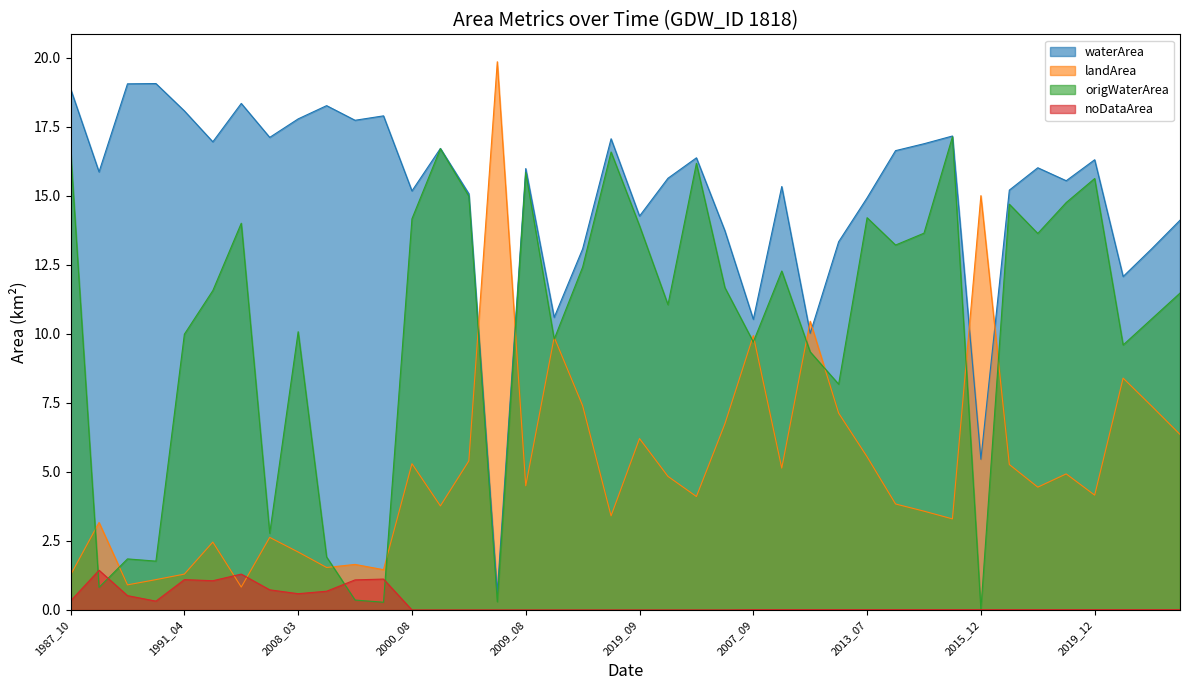

What position from the right is 2019_11?

19